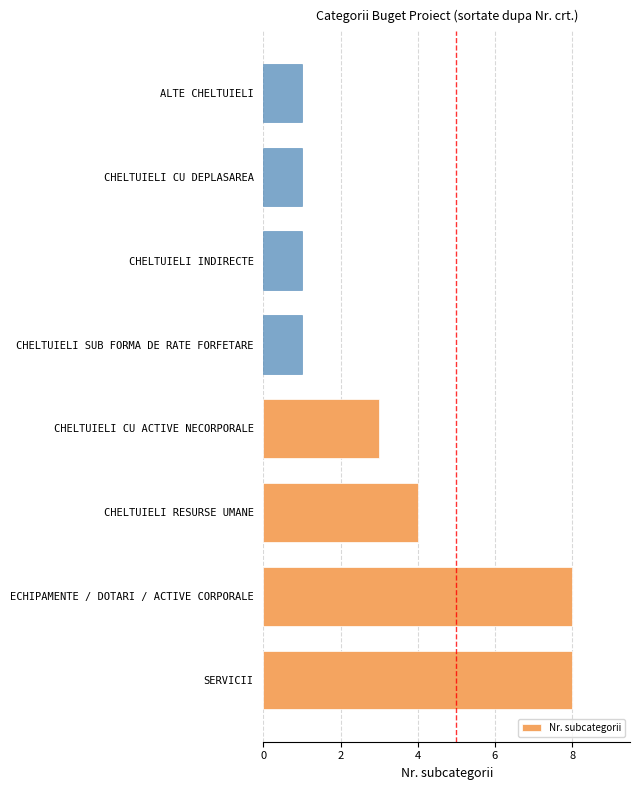

Are the bars horizontal?

Yes